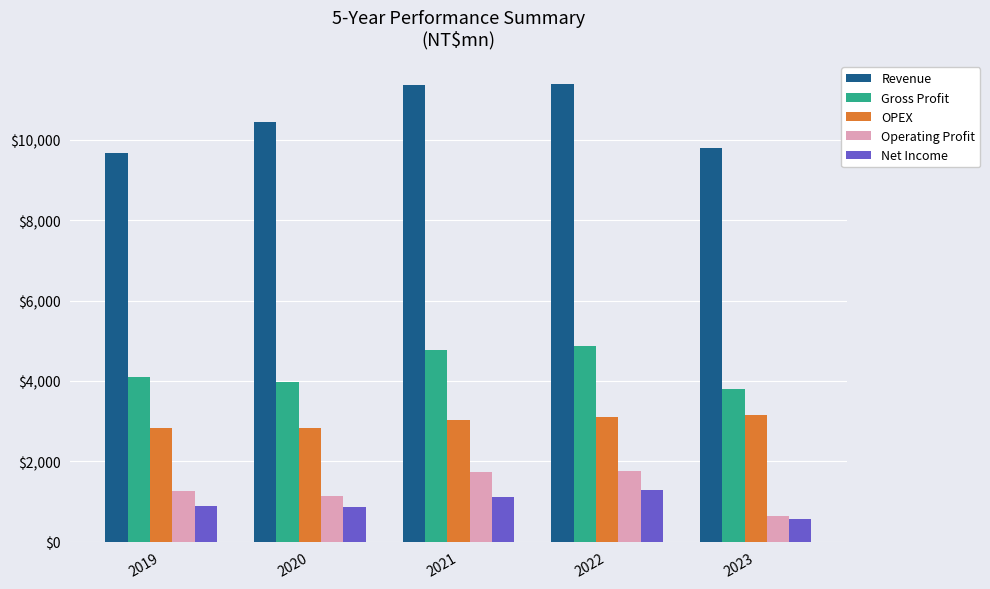

What is the difference between the second highest and minimum values in the Operating Profit series?

1094.1